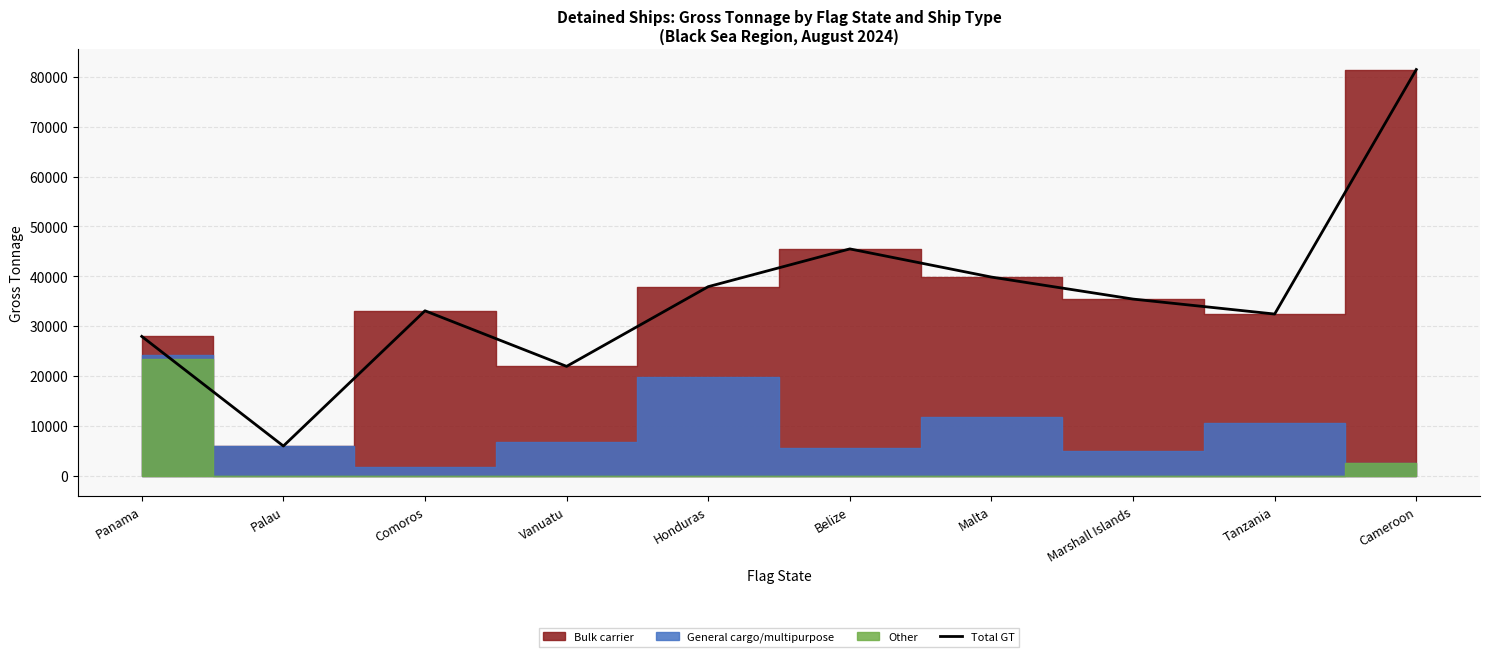

Is it true that Total GT equals 33083 at Comoros?

True